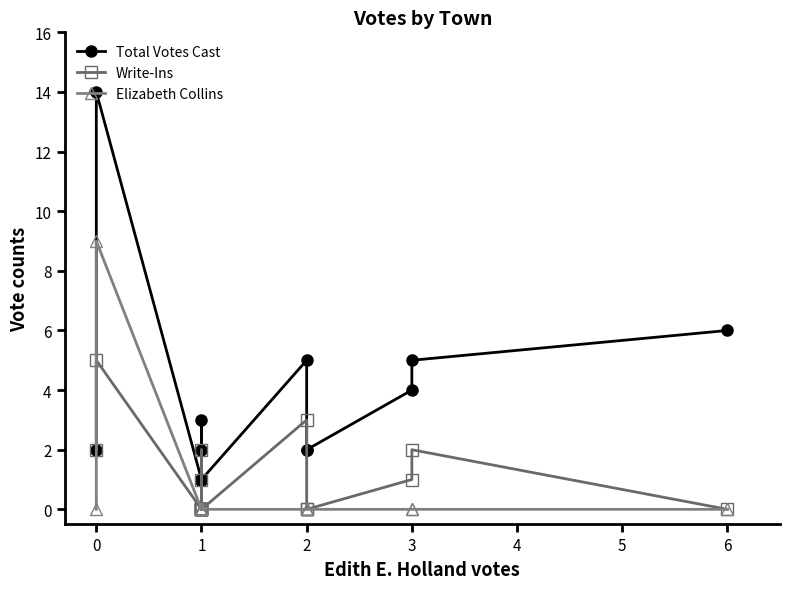

True or false: Elizabeth Collins and Total Votes Cast intersect in this chart.

False